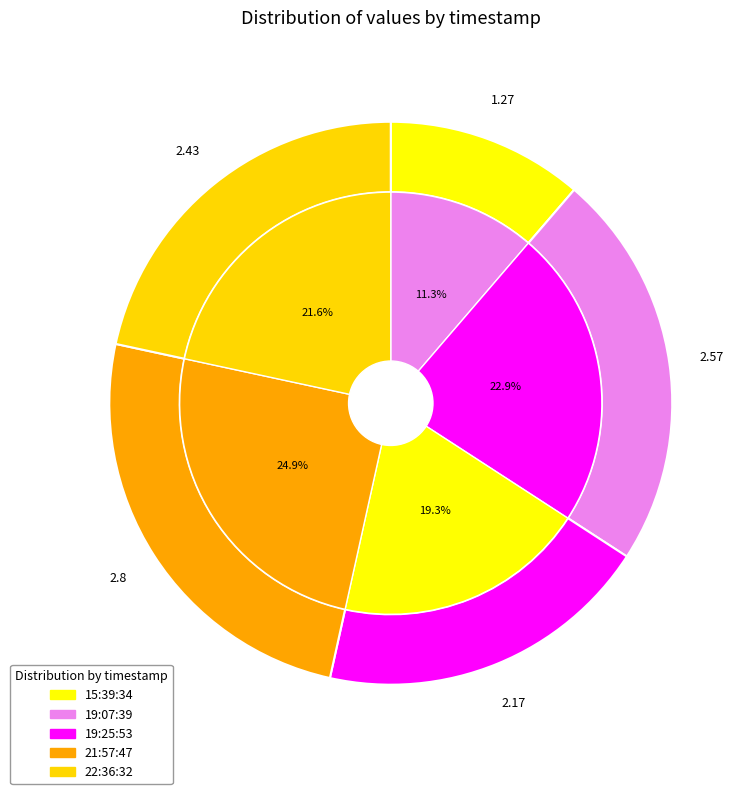

Does any single category account for the majority?

No